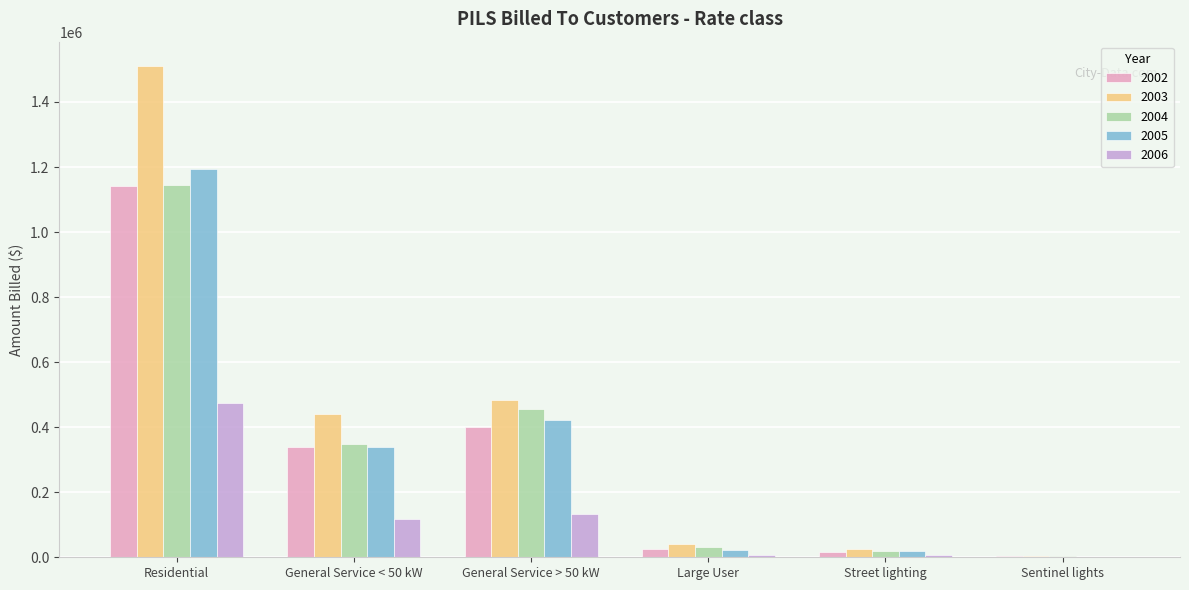

The value of 2006 at General Service > 50 kW is 76291.1. True or false?

False